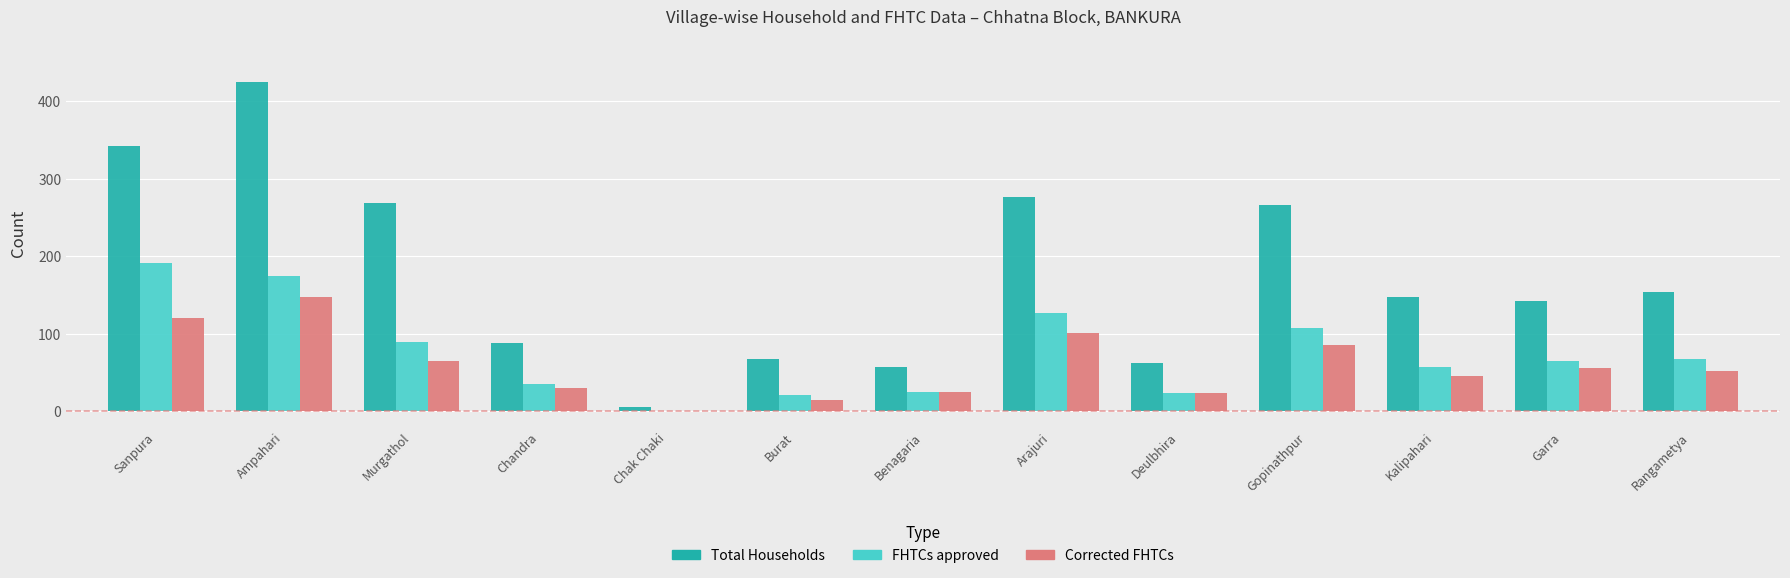

What is the maximum value for Corrected FHTCs?

148